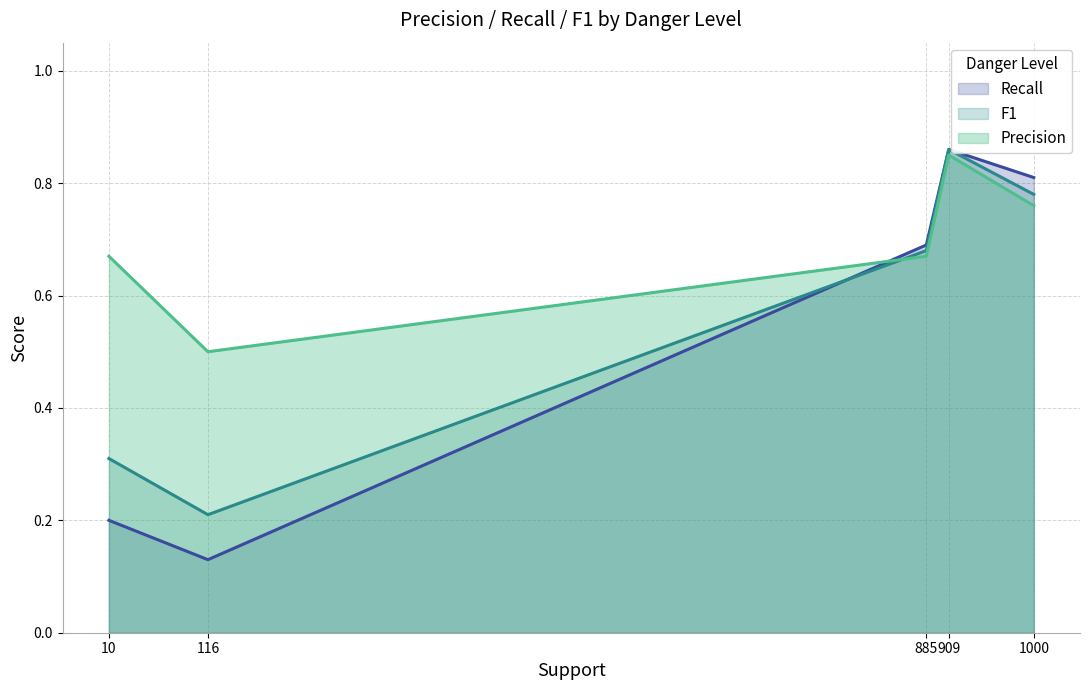

How many lines are shown in the chart?

3